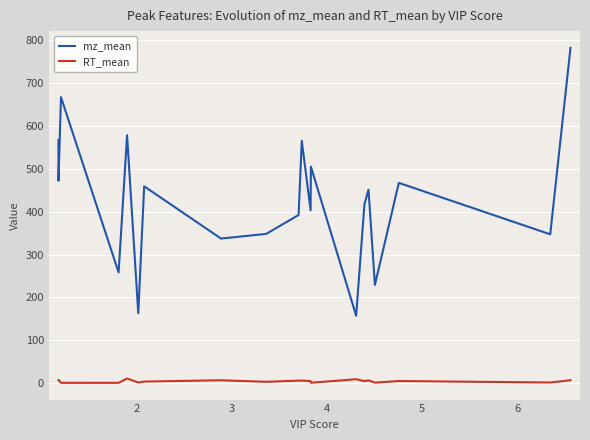

What is the maximum value shown in the chart?

782.2